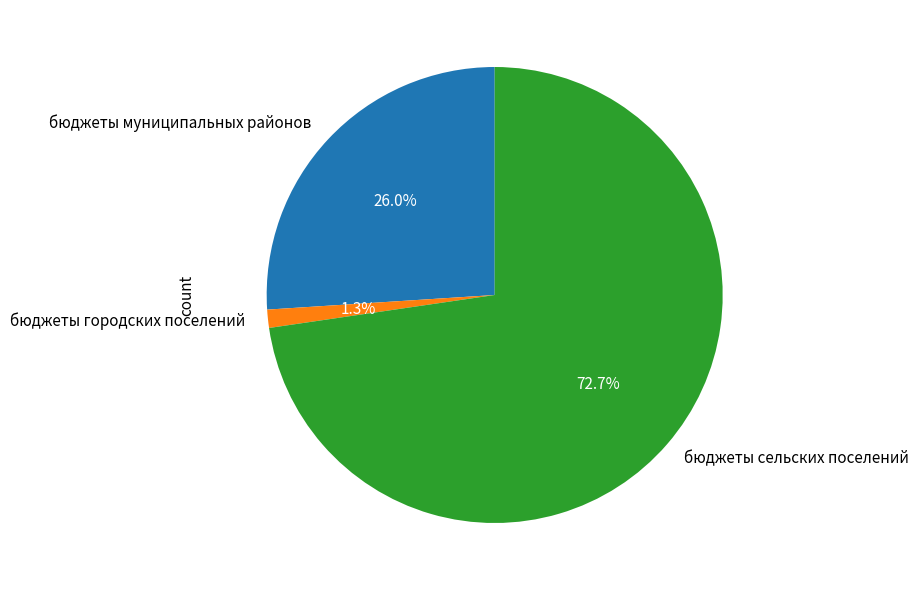

Between бюджеты городских поселений and бюджеты муниципальных районов, which is larger?

бюджеты муниципальных районов